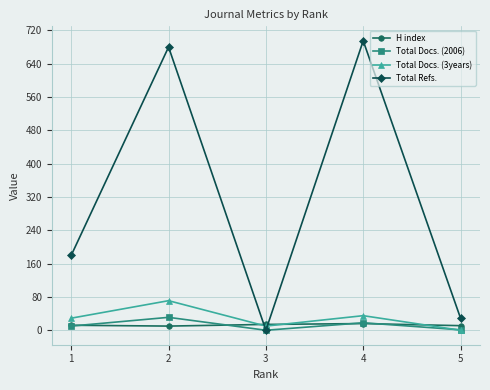

True or false: Total Docs. (2006) has more than 2 interior local peaks.

False